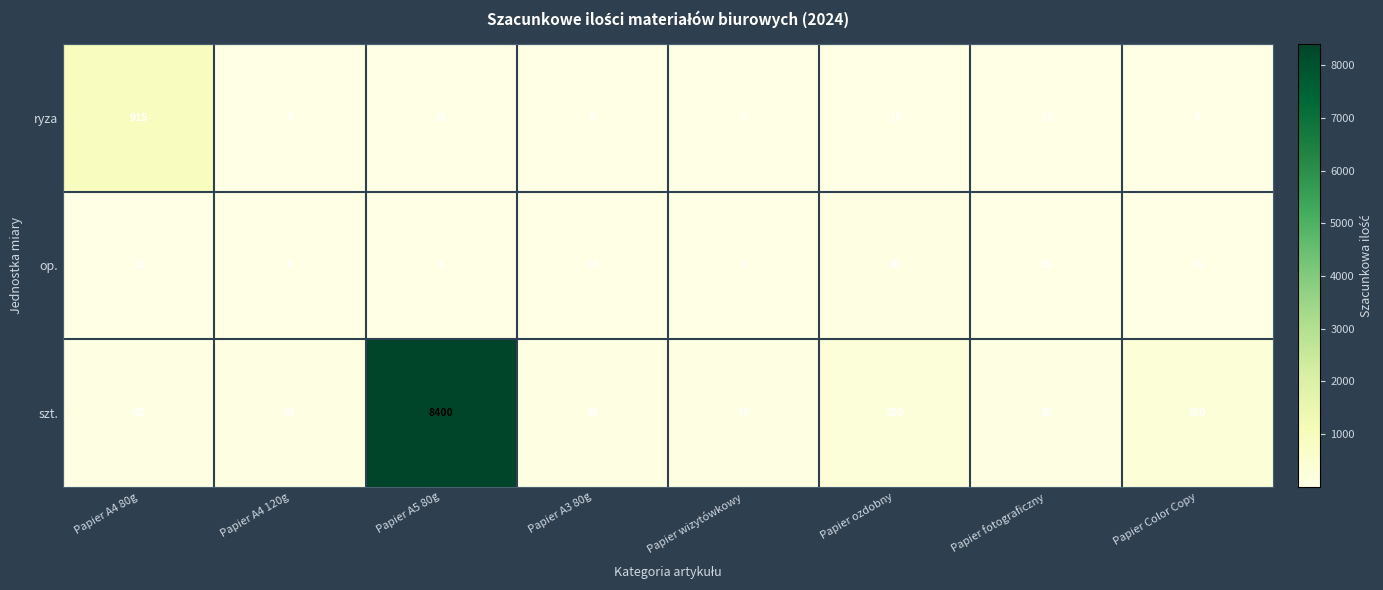

At which category is the sum across all series the highest?

Papier A5 80g